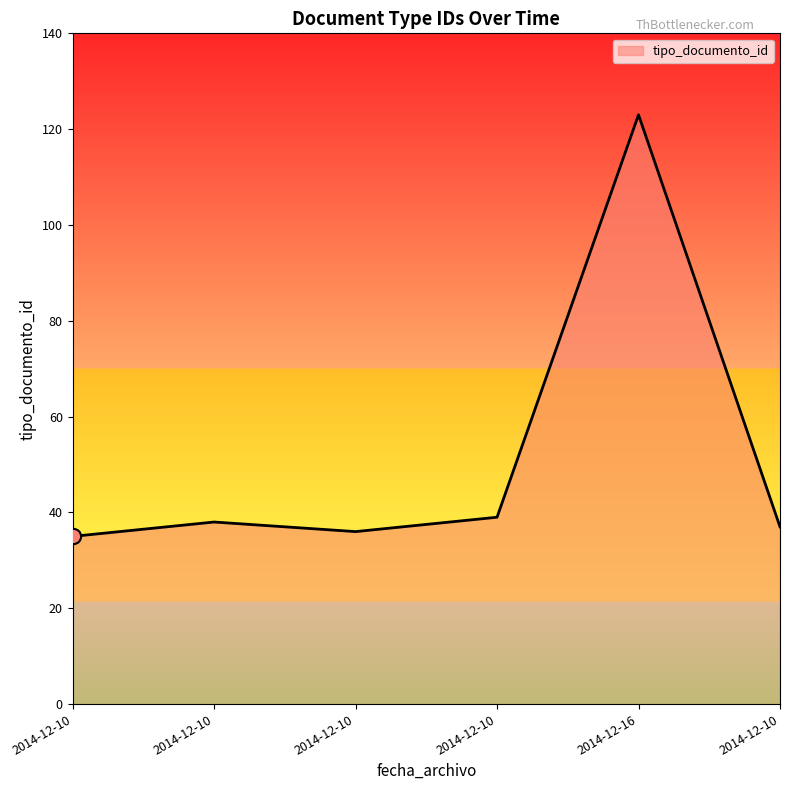

What is the change in value from 2014-12-10 to 2014-12-10?

+1